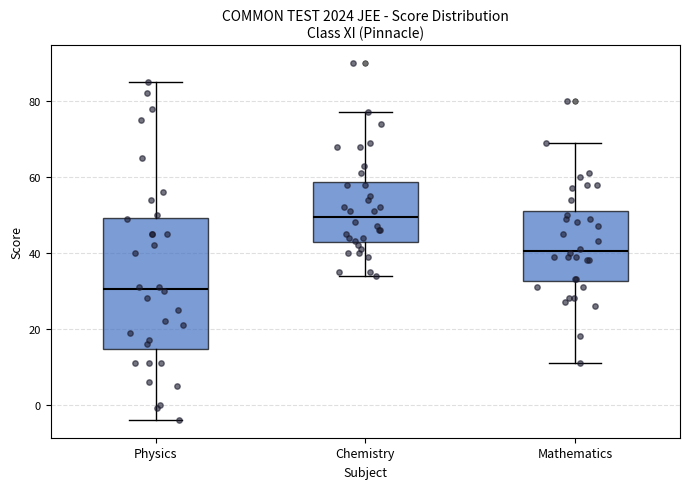

Reading left to right, read every box against the y-axis: the position of its median line, the range the box covers, and the ends of its whiskers. The values are not printed on the chart, so give them approximately, as read against the axis.

Physics: median 30, box 14 to 50, whiskers -4 to 86
Chemistry: median 50, box 42 to 58, whiskers 34 to 78
Mathematics: median 40, box 32 to 52, whiskers 12 to 70